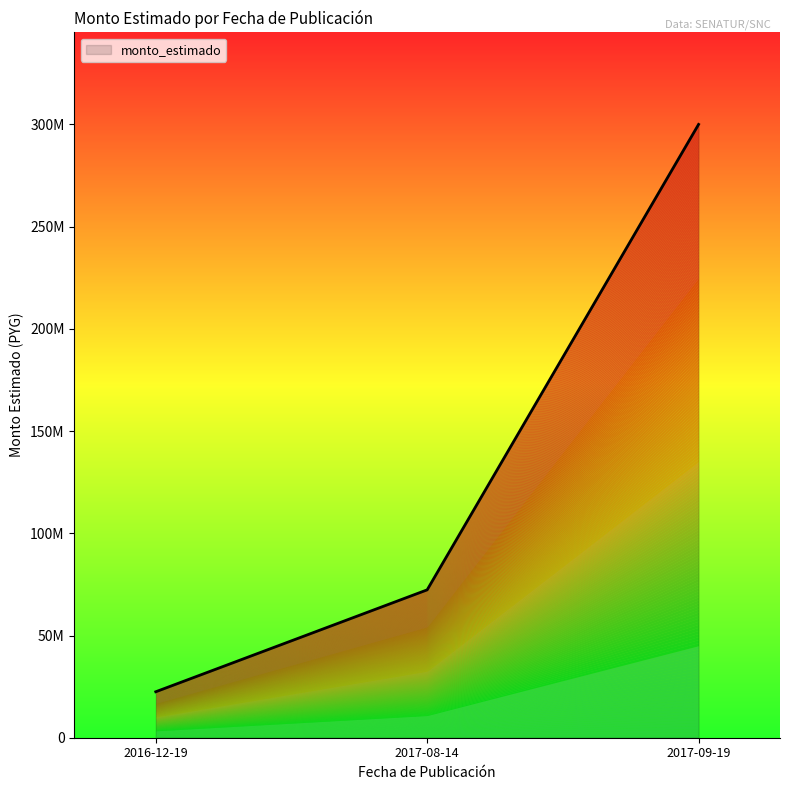

Reading right to left, extract all data points from this chart.

300000000	72329992	22483125